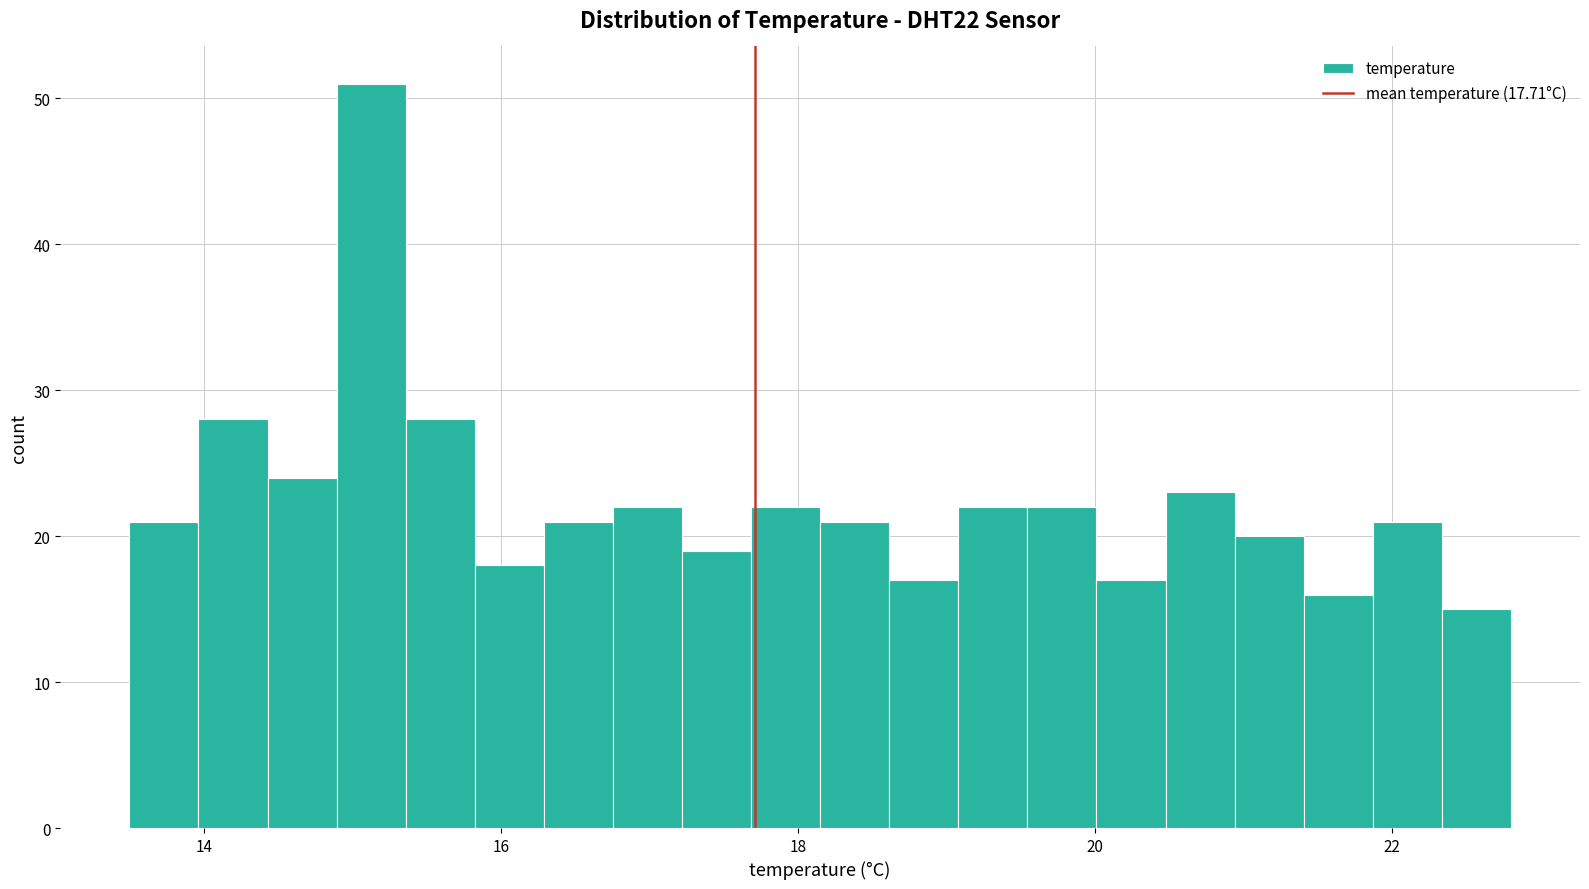

Read against the x-axis, roughly where is the centre of the tallest bar?

15.2